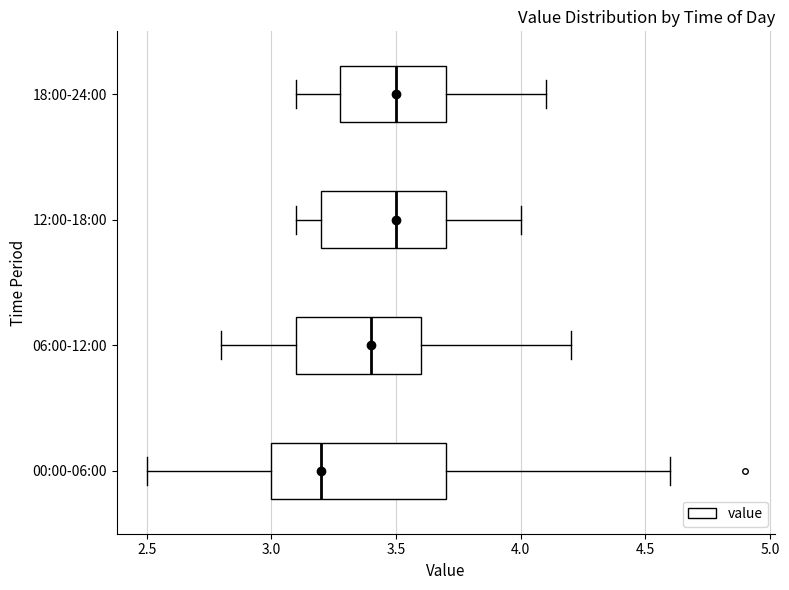

Comparing the boxes themselves (not the whiskers), which one is the widest?

00:00-06:00